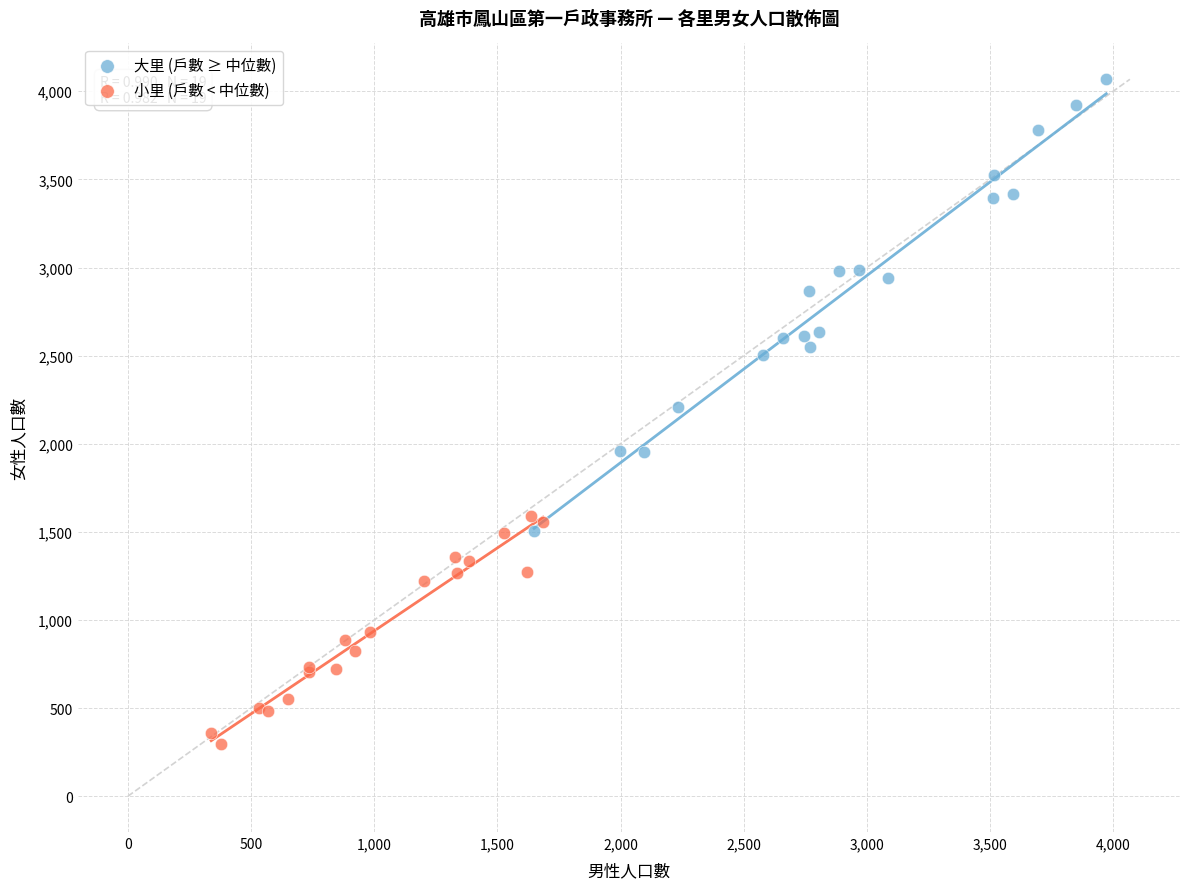

Which series contains the lowest Y value?

小里 (戶數 < 中位數)